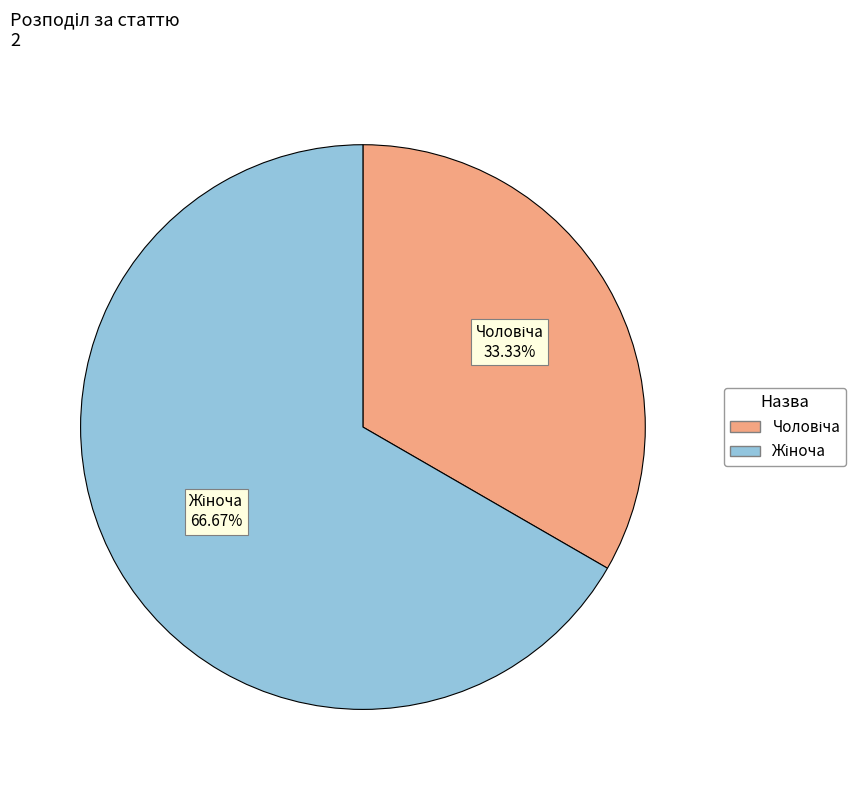

To the nearest percent, what is the difference between the largest and smallest slice percentages?

33%